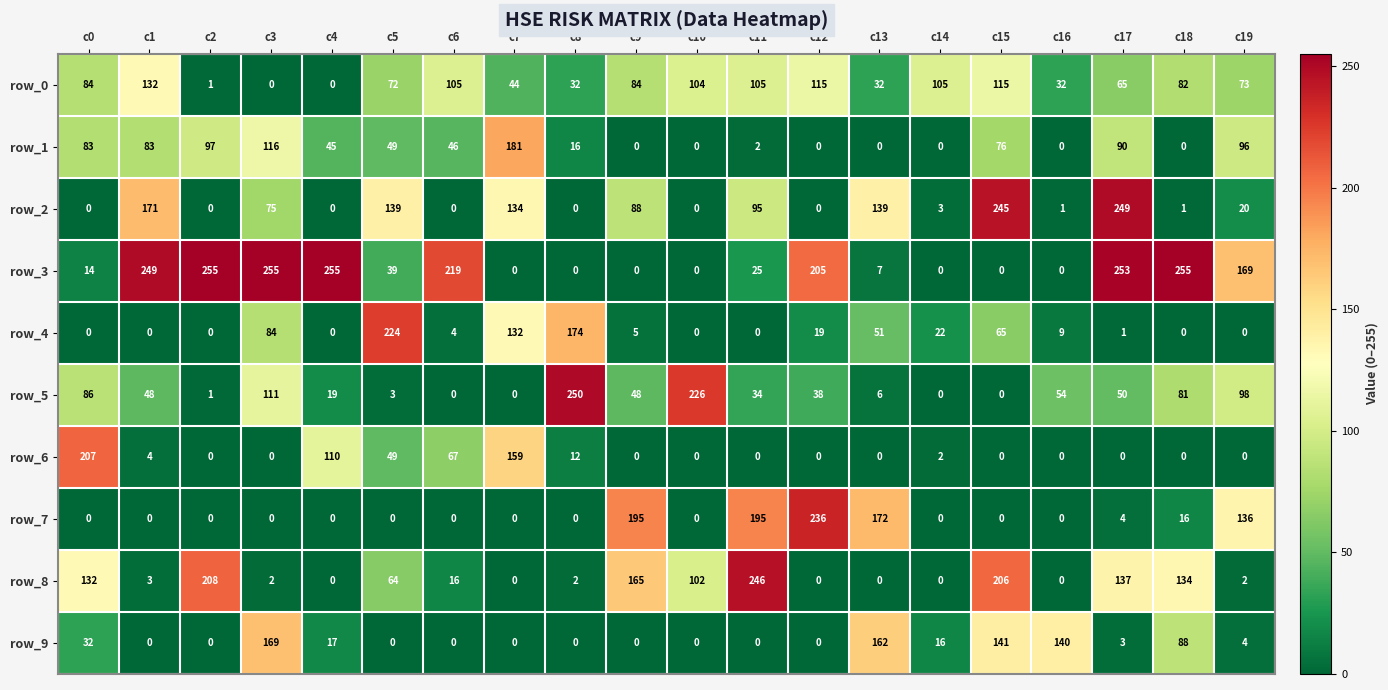

Is the value of row_0 at c15 greater than the value of row_4 at c4?

Yes